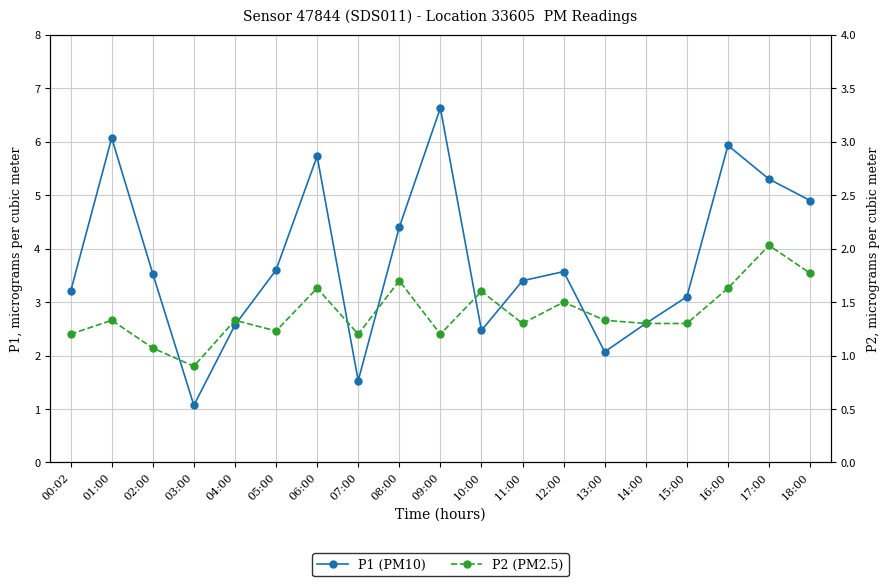

Which series has the largest total across all categories?

P1 (PM10)